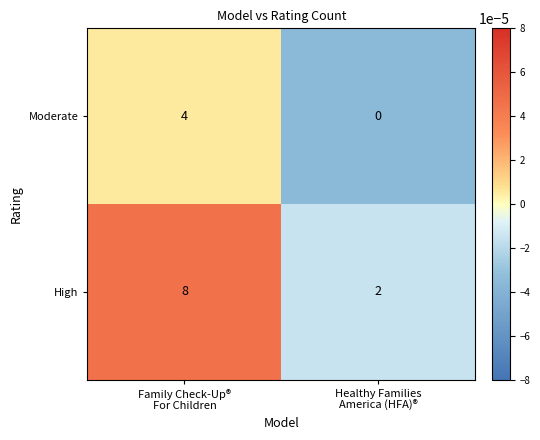

At which category is the sum across all series the highest?

Family Check-Up®
For Children